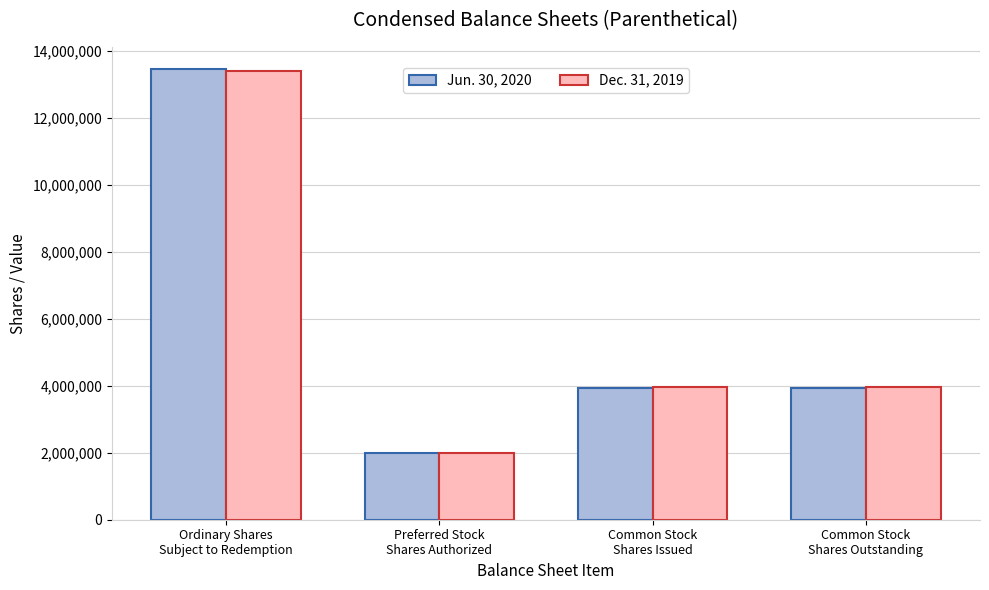

Count the number of data series in this chart.

2